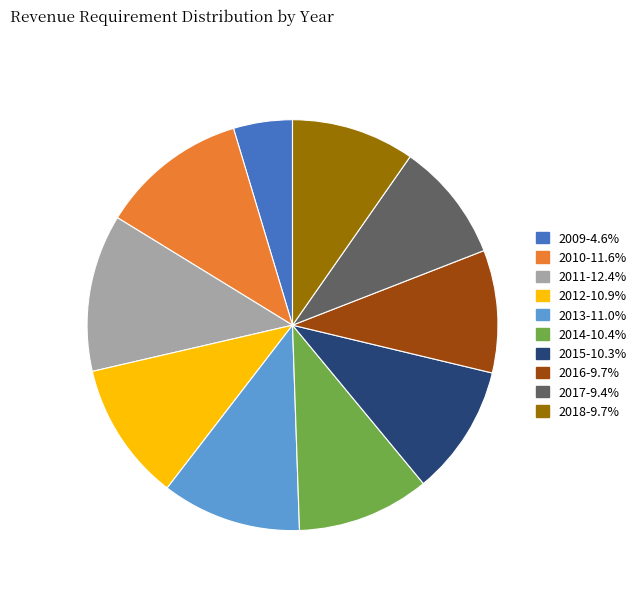

Approximately how many times larger is the value at 2017 compared to 2013?

0.9